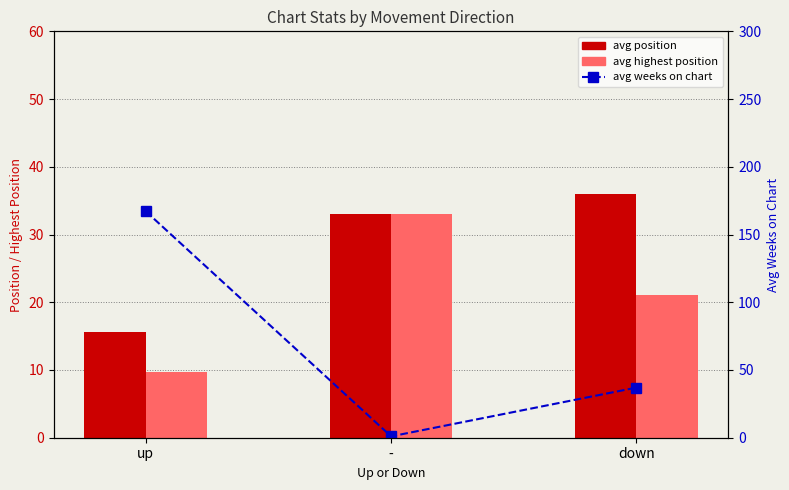

What is the approximate value of avg weeks on chart at up?

167.1